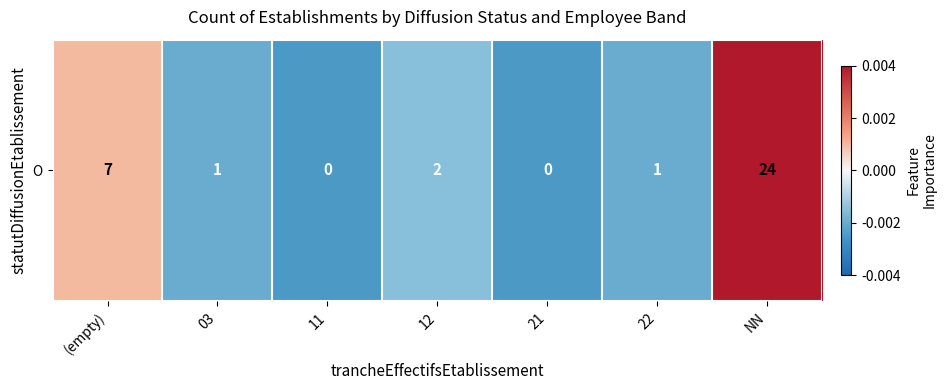

Where is the data nearest to the value 0?

(empty)